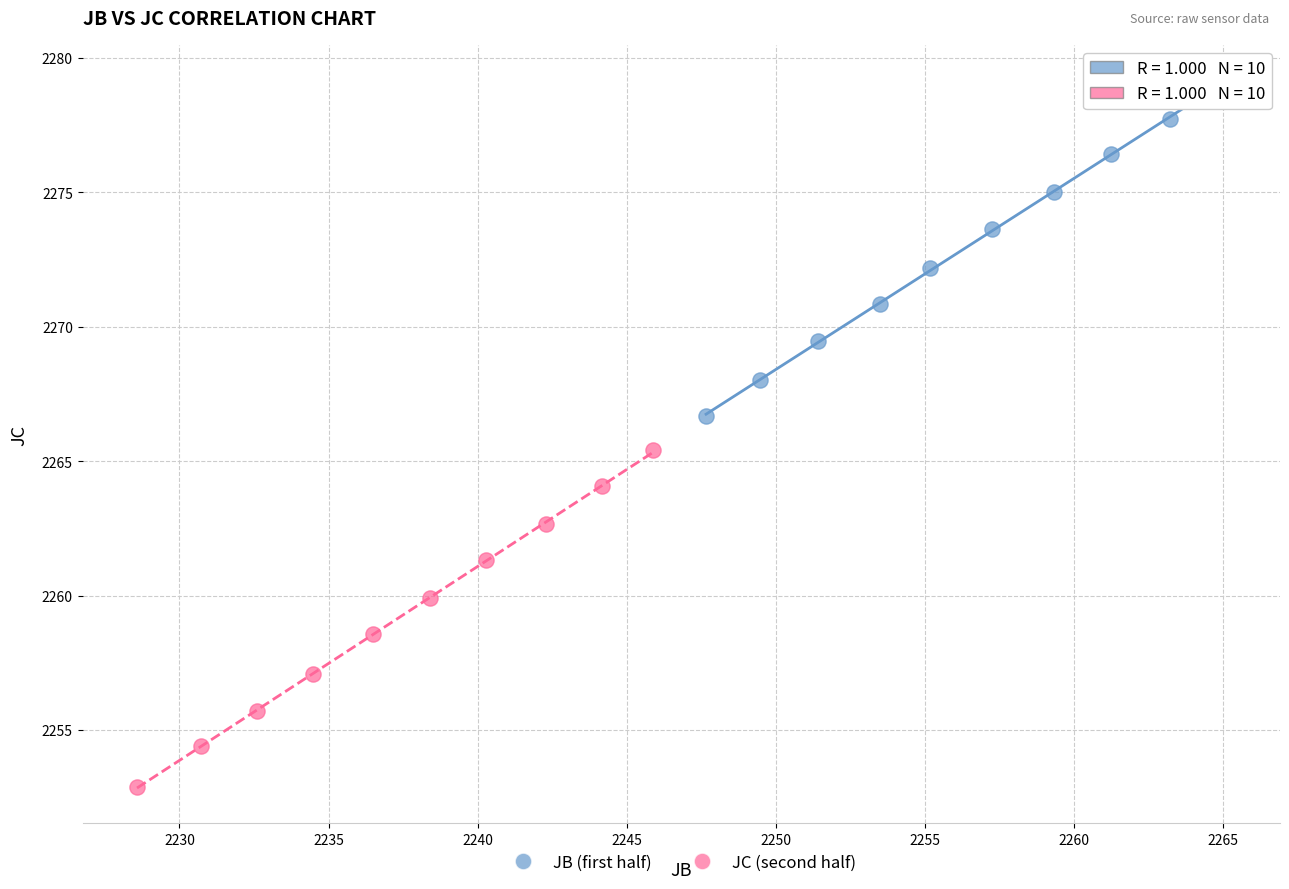

Which series has the largest Y range (max minus min)?

JC (second half)